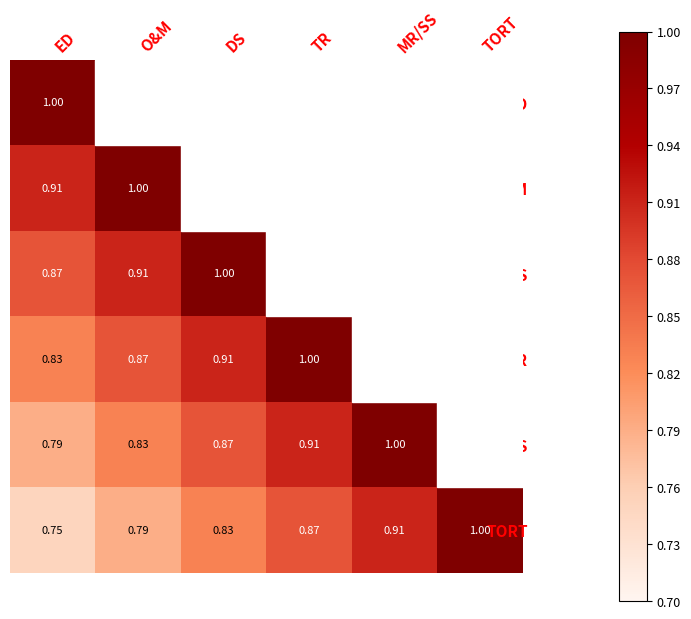

The MR/SS series shows 0.4 at DS. True or false?

False